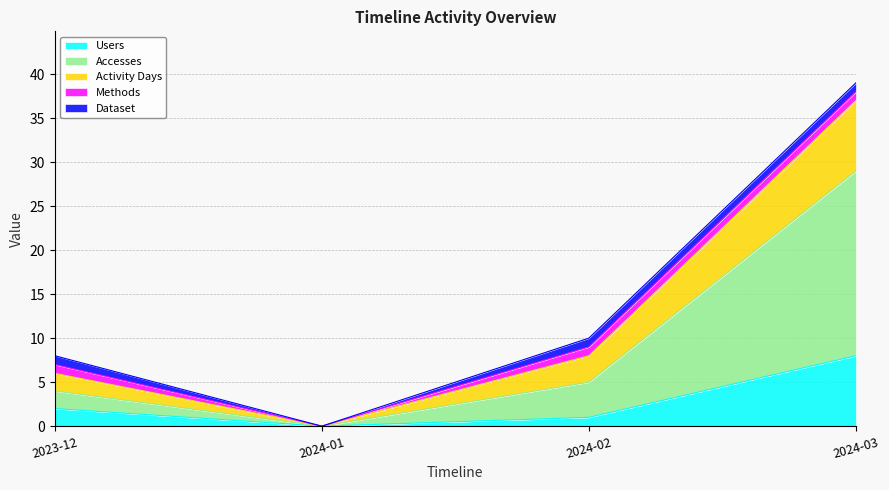

Does the chart have visible grid lines?

Yes